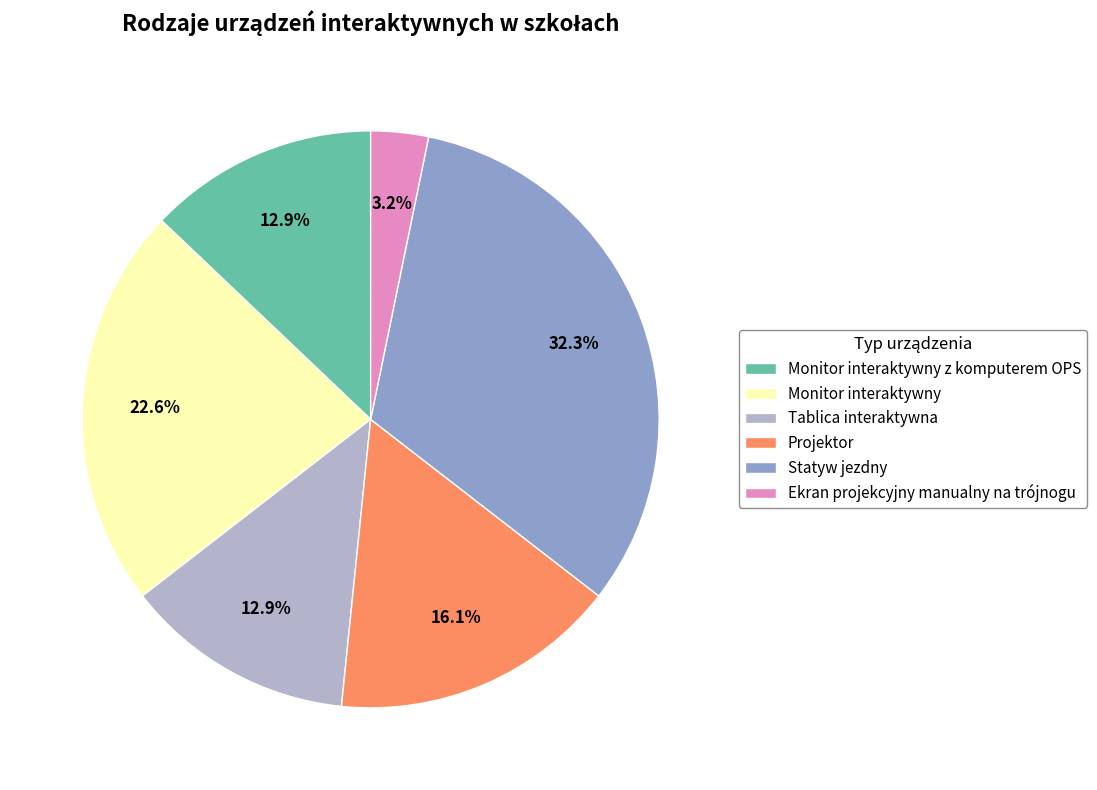

Is the sum of Monitor interaktywny and Statyw jezdny greater than half?

Yes